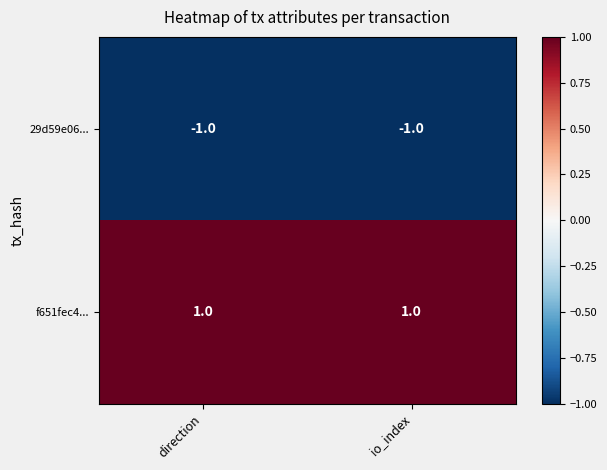

Which series has the largest total across all categories?

f651fec4...